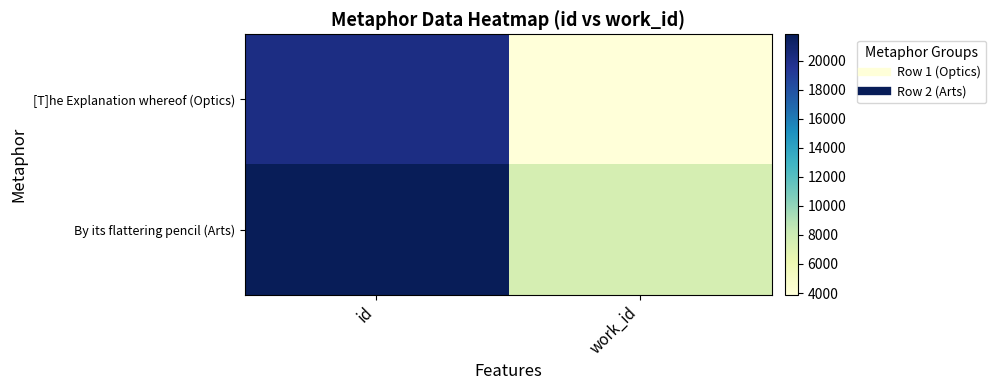

Reading left to right, extract all data points from this chart.

[T]he Explanation whereof (Optics): id=20175	work_id=3884
By its flattering pencil (Arts): id=21817	work_id=7547